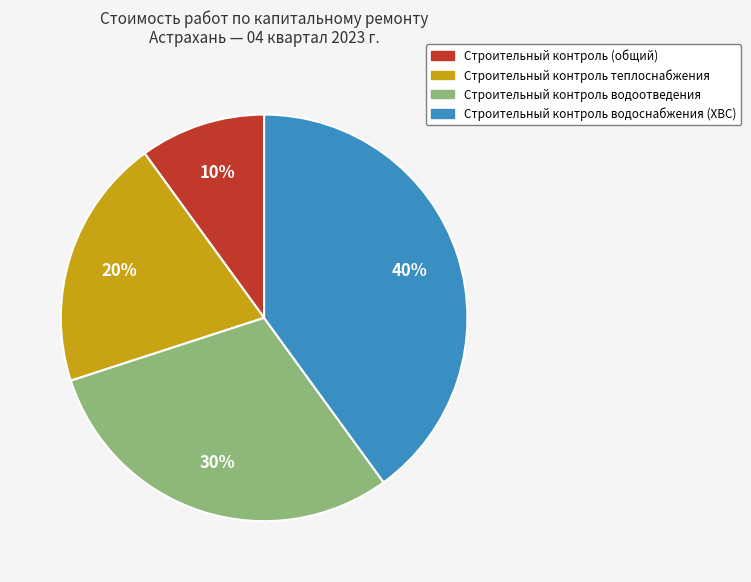

Is there a majority slice in this chart?

No